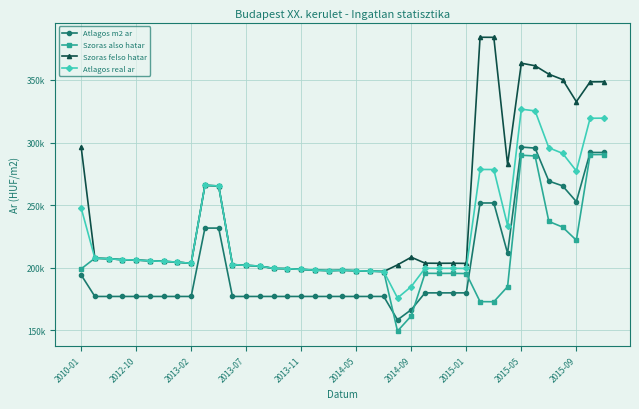

True or false: Atlagos real ar and Atlagos m2 ar cross at least once.

False